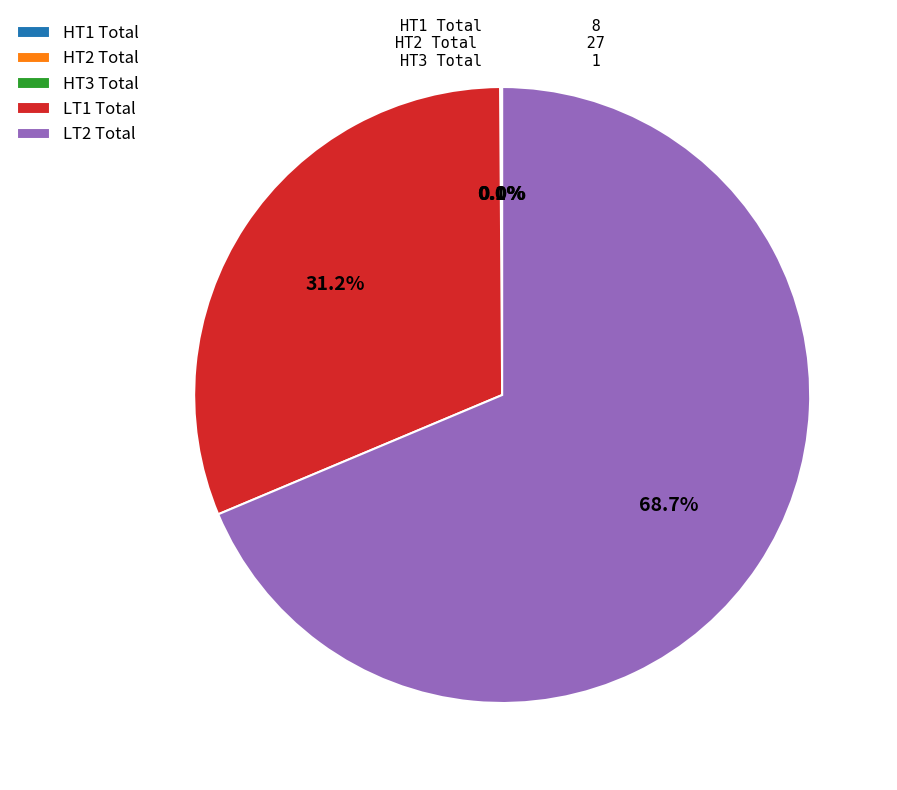

Which slice is the largest?

LT2 Total